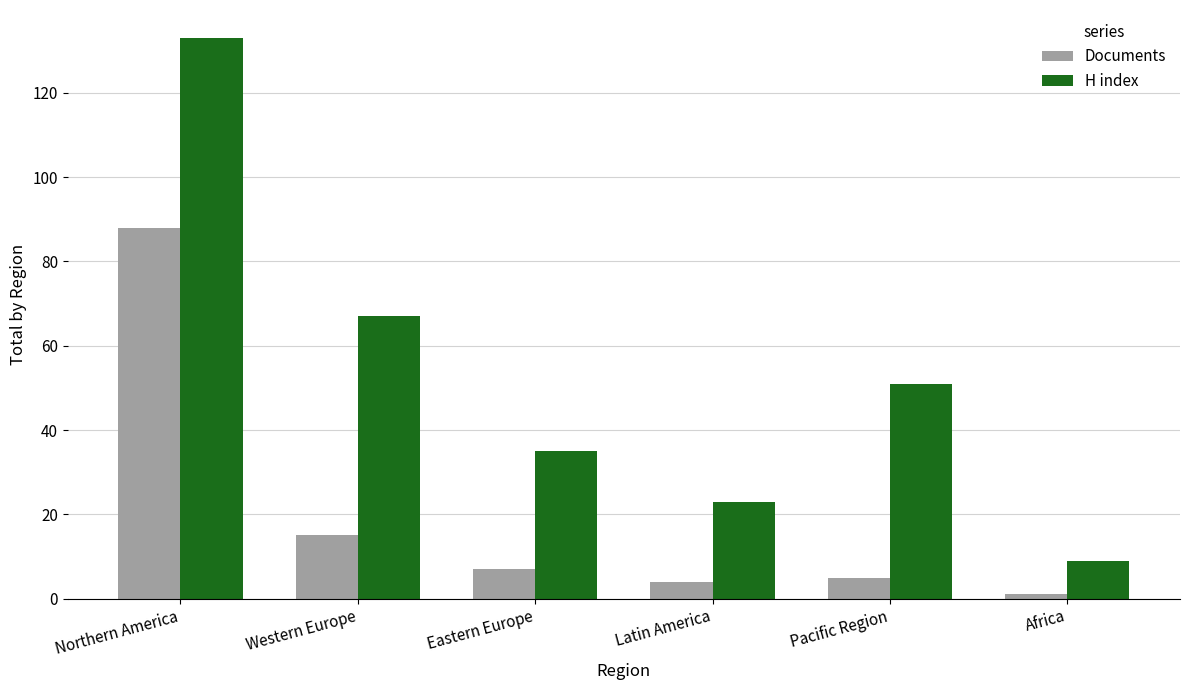

The Documents series shows 4 at Latin America. True or false?

True